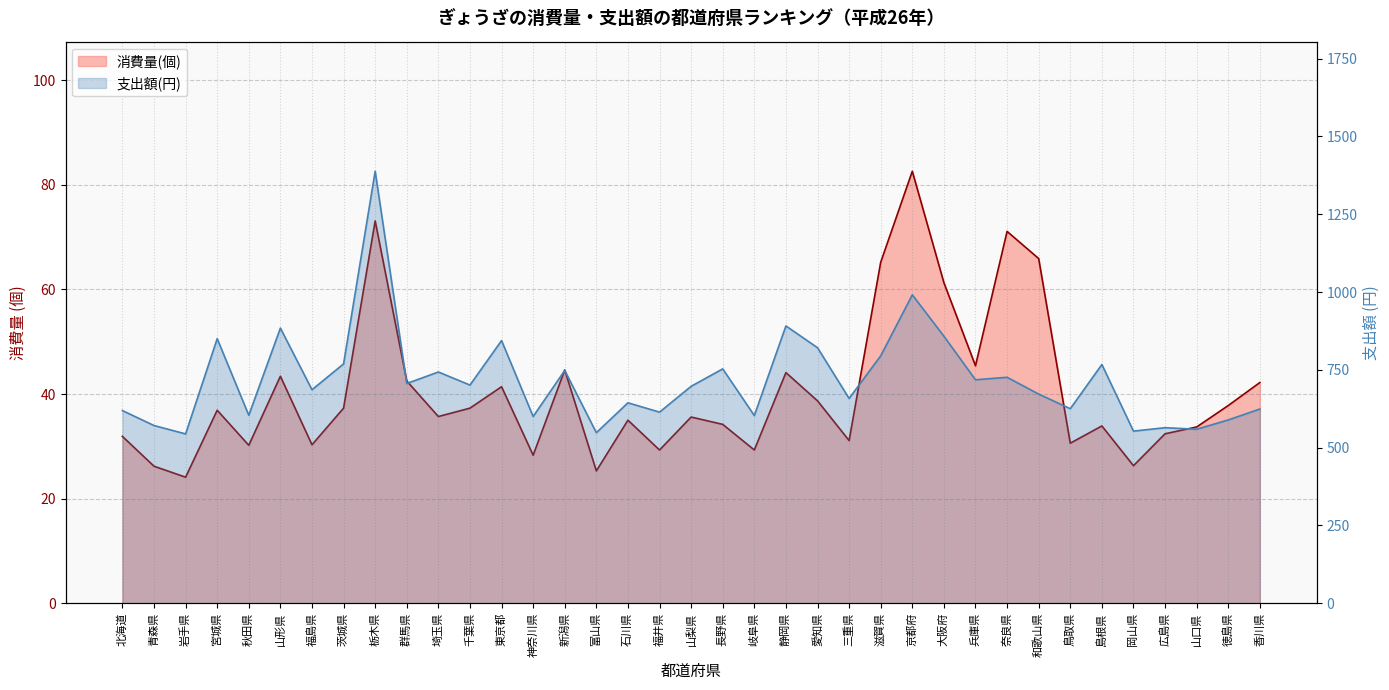

Rank the series at 島根県 from lowest to highest value.

消費量(個), 支出額(円)